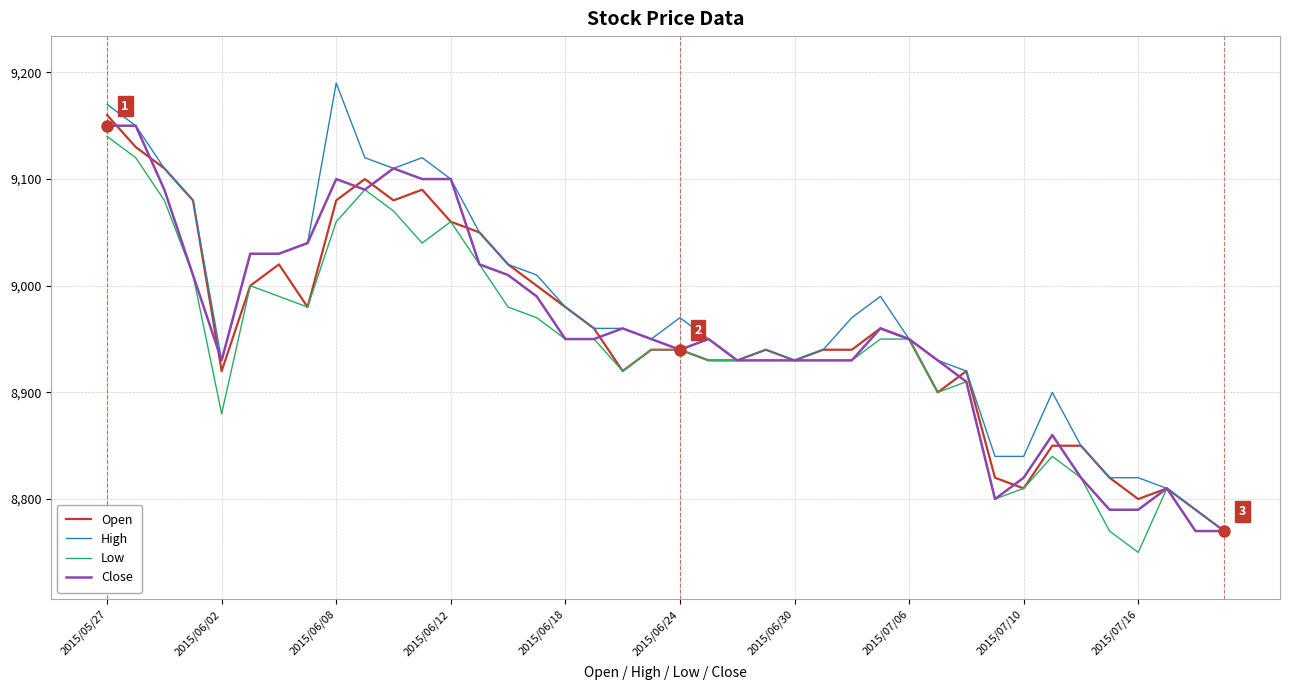

What is the maximum value for Low?

9140